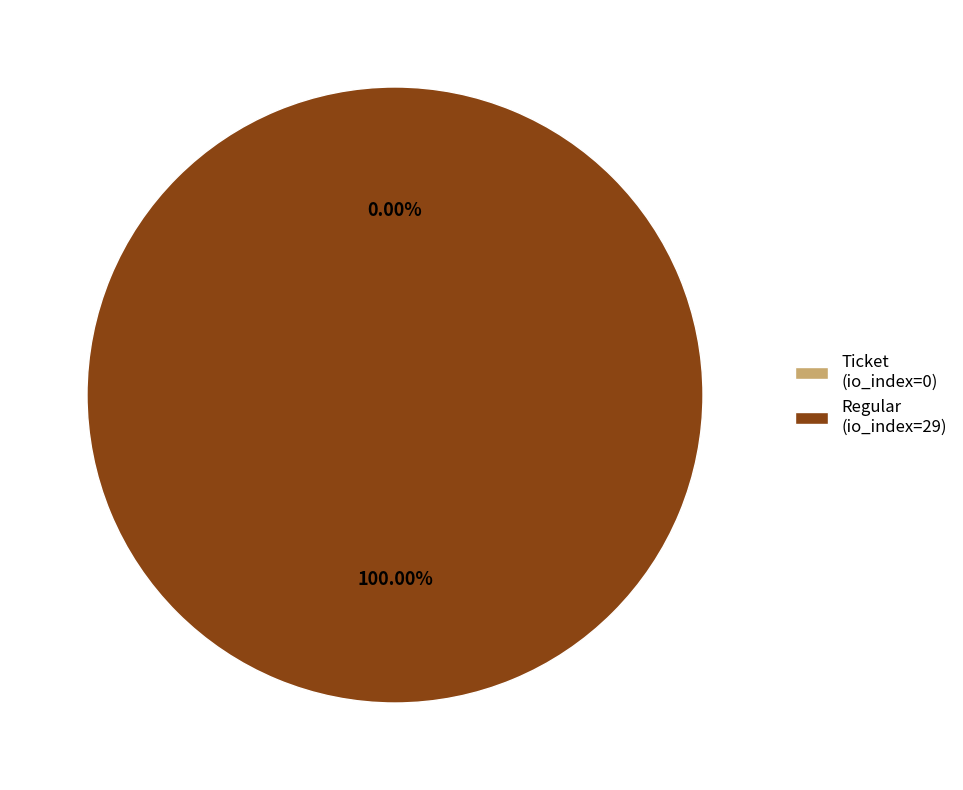

The Regular (io_index=29) slice represents 100% of the pie. True or false?

True